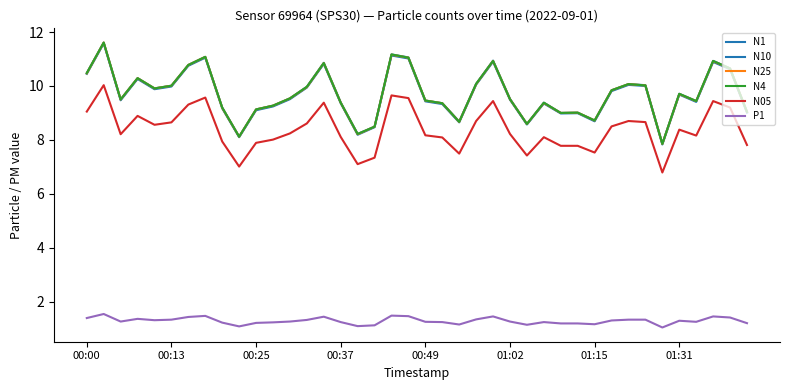

Is this an area chart (filled region under the line)?

No